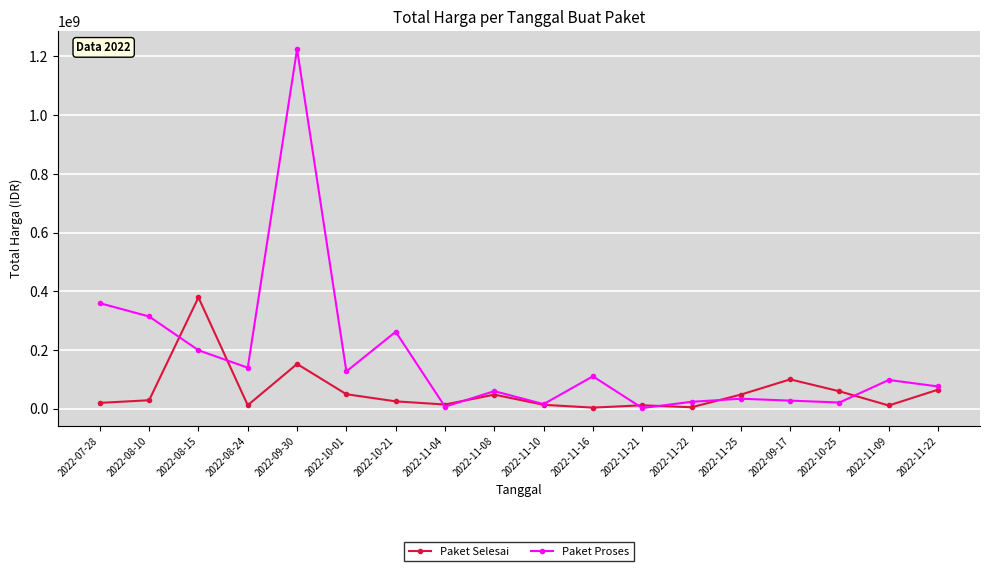

What are all the series names shown in the legend?

Paket Selesai, Paket Proses